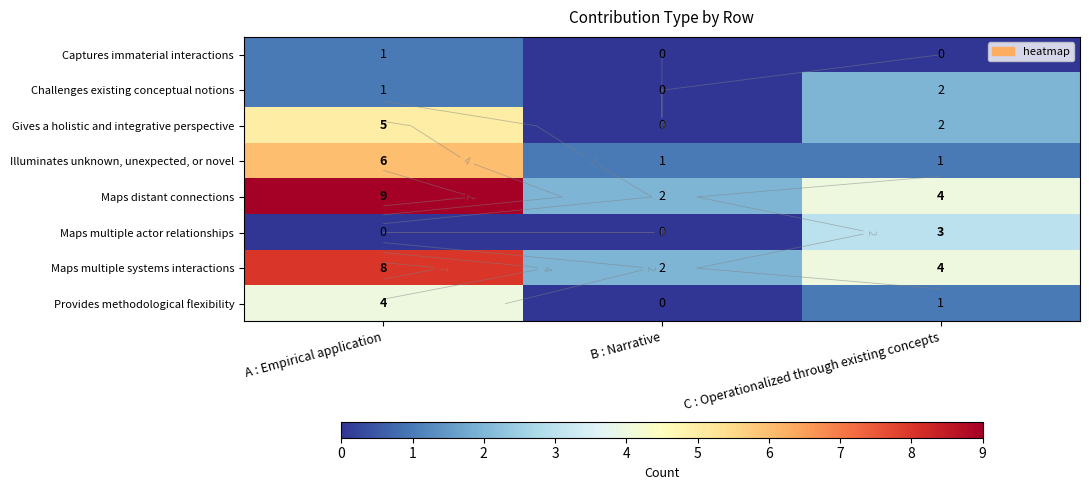

The value of Illuminates unknown, unexpected, or novel at C : Operationalized through existing concepts is 1. True or false?

False